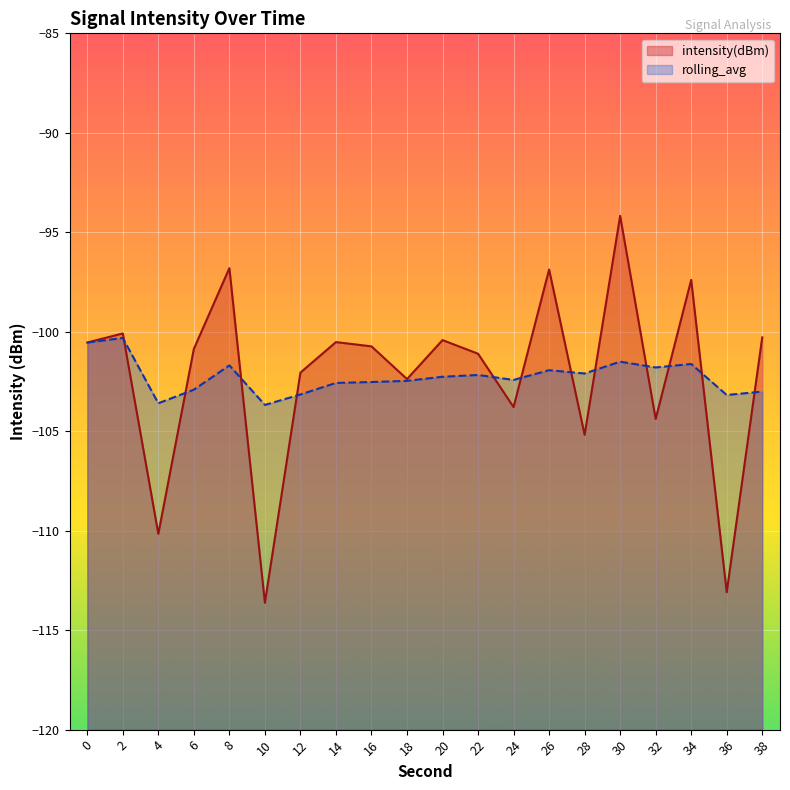

At 20, list the series in order from largest to smallest.

intensity(dBm), rolling_avg